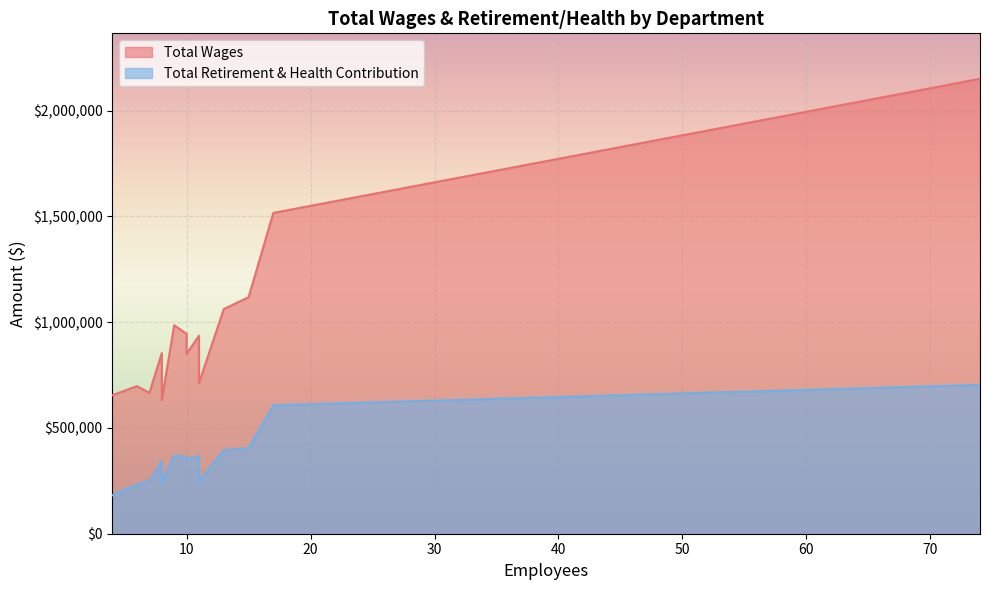

How many series are shown in this chart?

2